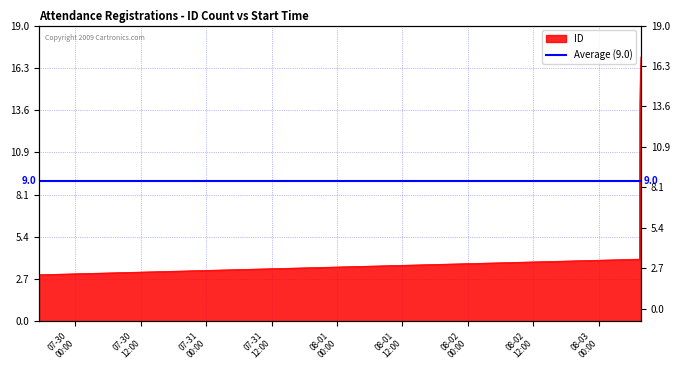

What is the average value?

9